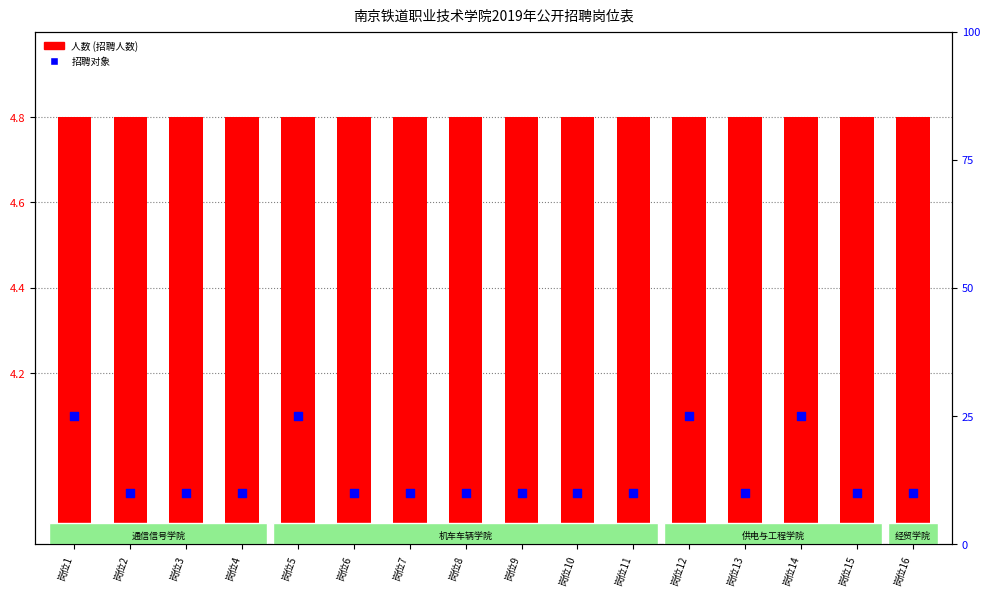

What is the total value across all series at 岗位15?

14.8